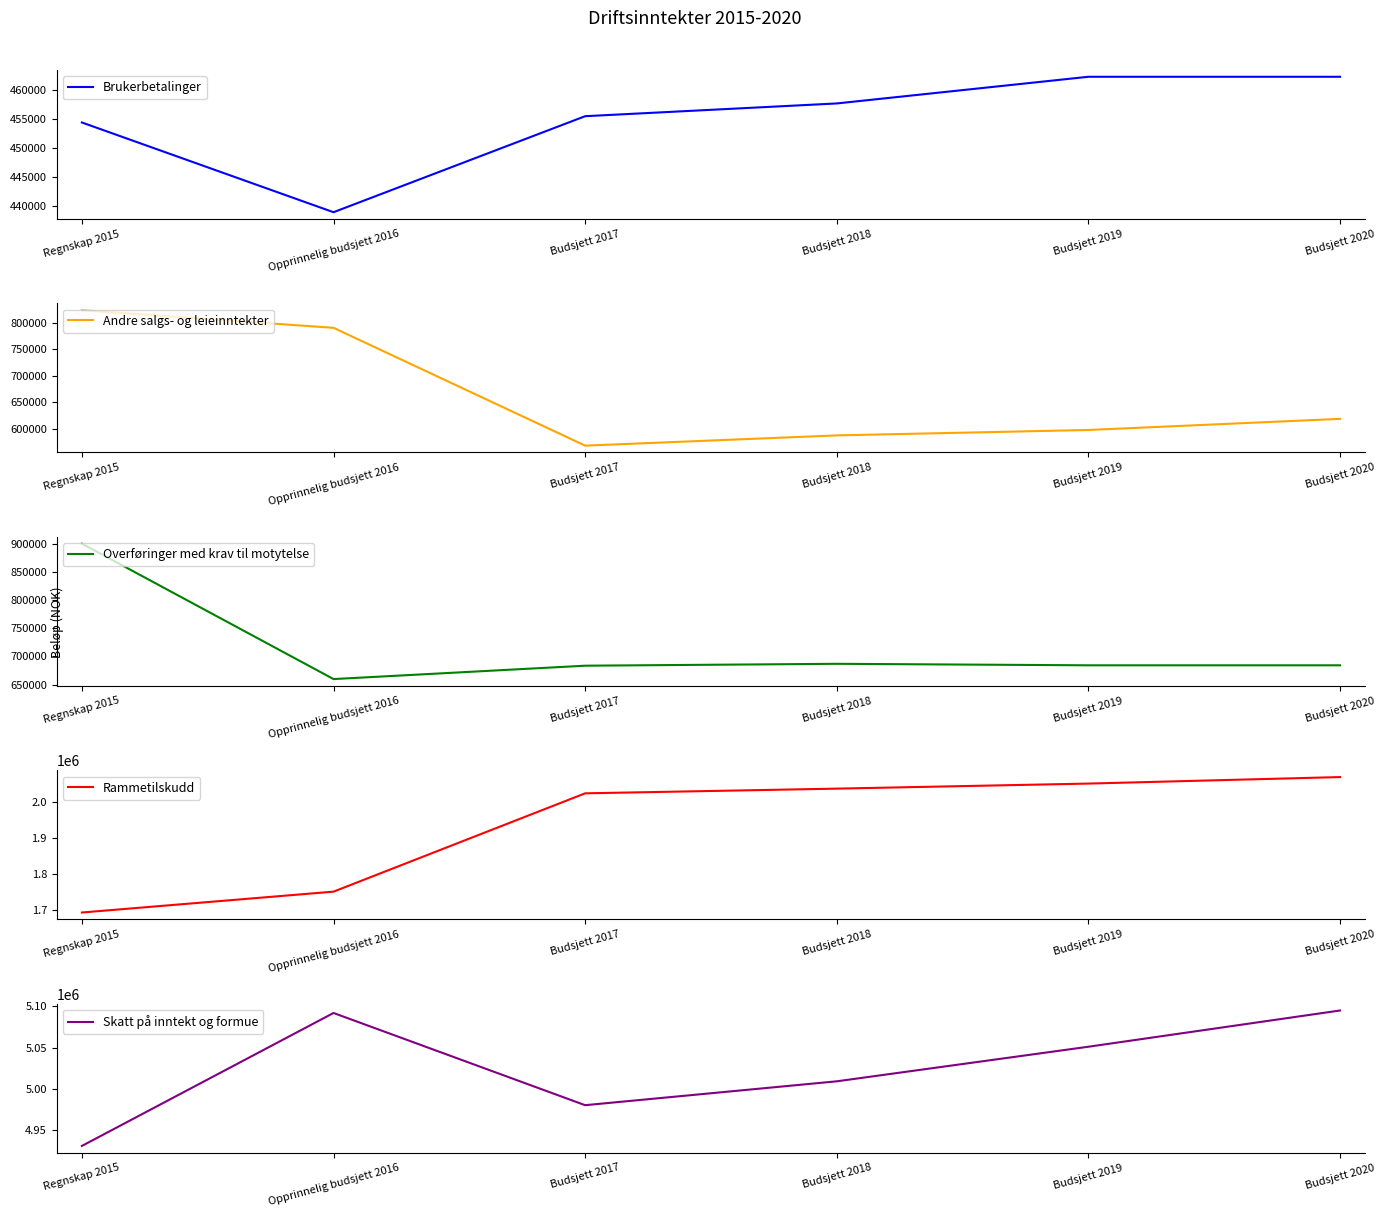

At how many categories does at least one series exceed 1772888?

6